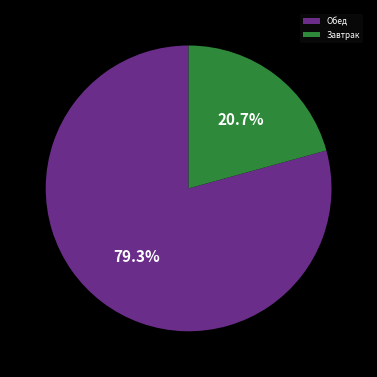

To the nearest percent, what is the average slice percentage?

50%